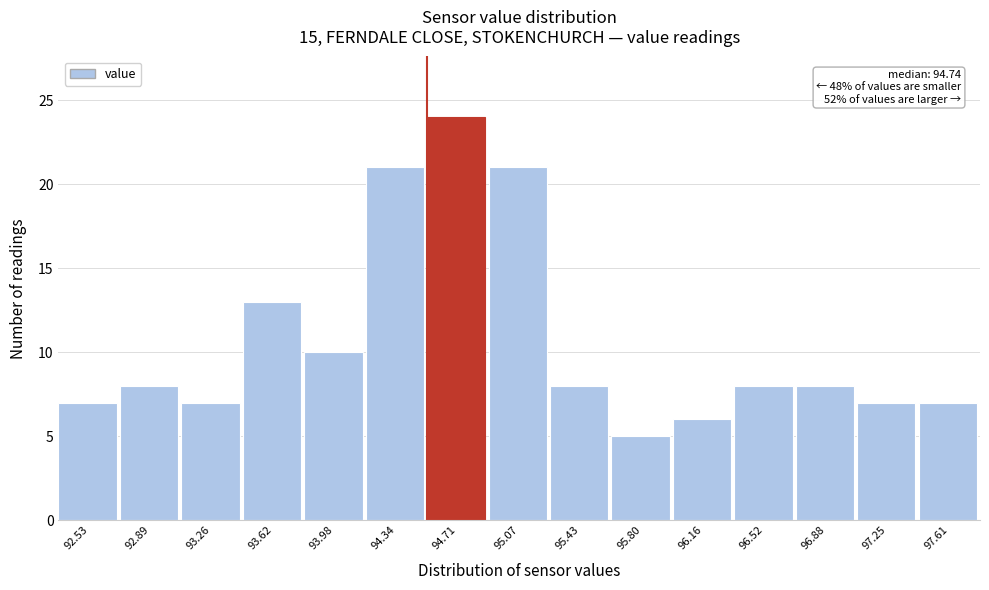

Over which range of the x-axis is the bar tallest?

94.55 to 94.90